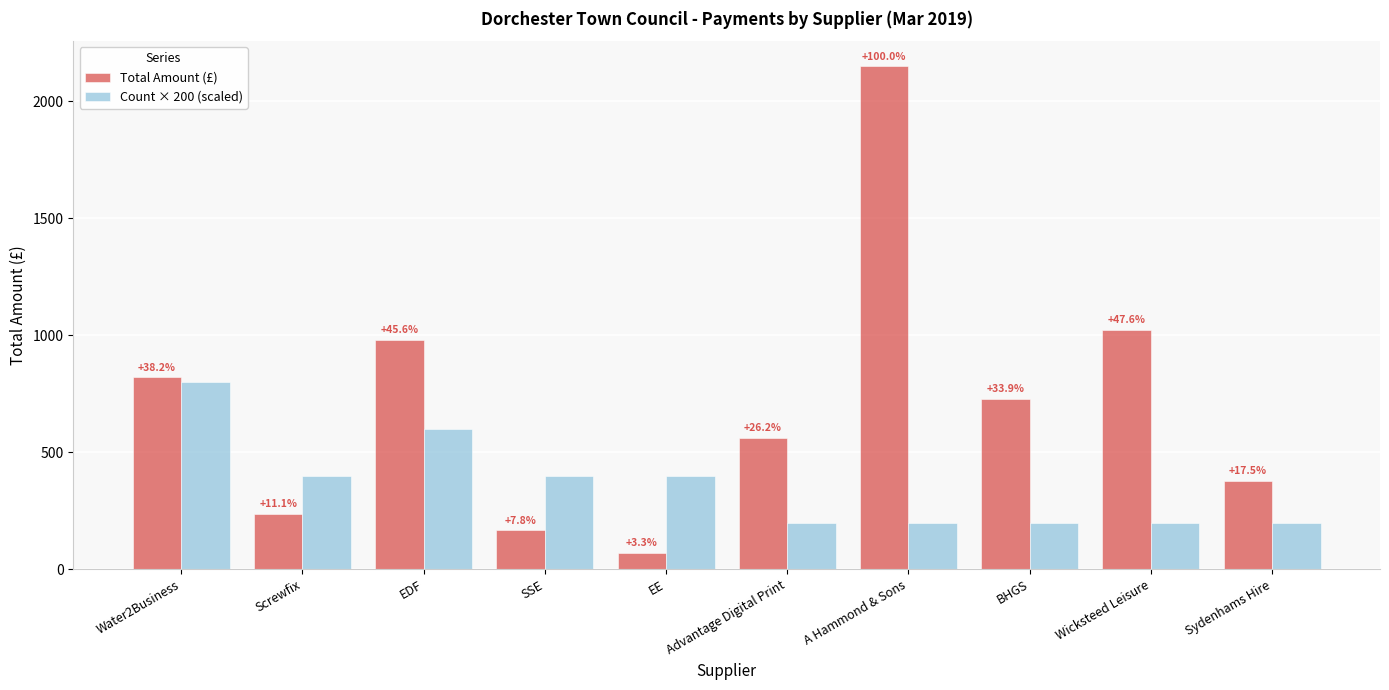

How many bars are there in each group?

2